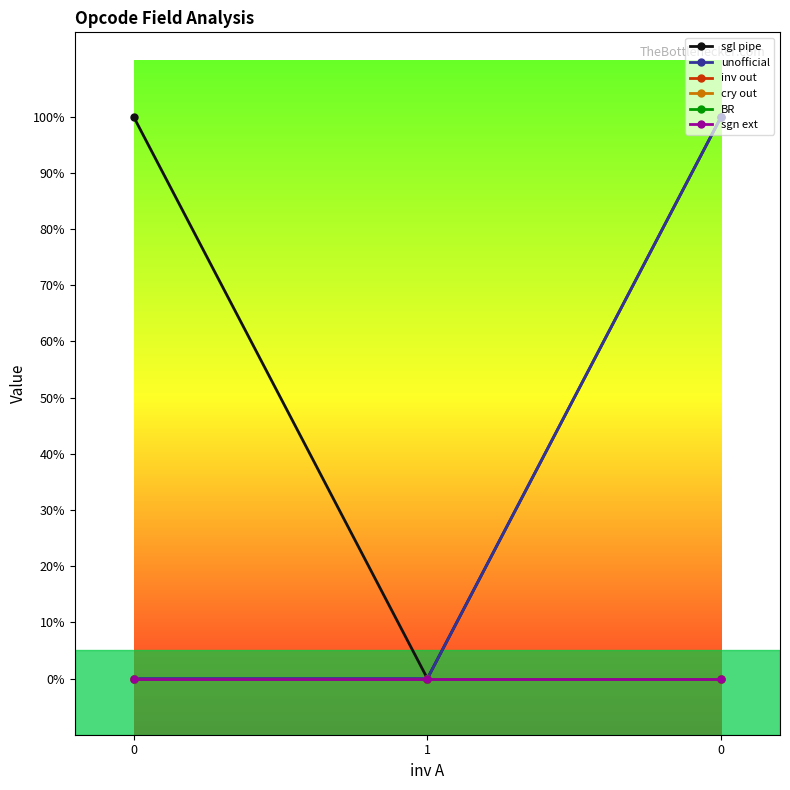

Reading left to right, what are all the values shown in this chart?

sgl pipe: 0=1	1=0	0=1
unofficial: 0=0	1=0	0=1
inv out: 0=0	1=0	0=0
cry out: 0=0	1=0	0=0
BR: 0=0	1=0	0=0
sgn ext: 0=0	1=0	0=0